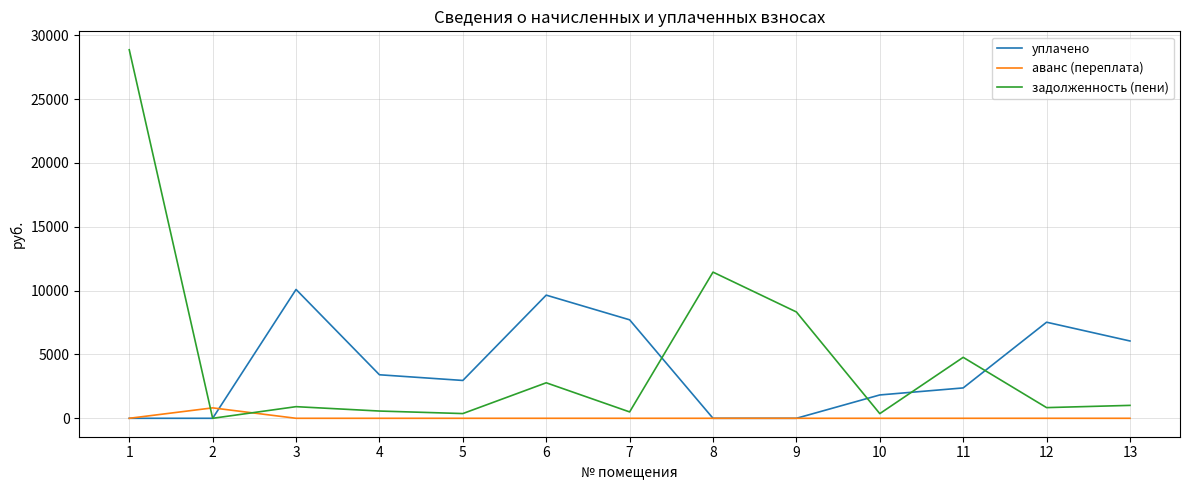

What is the sum of all задолженность (пени) values?

60756.8